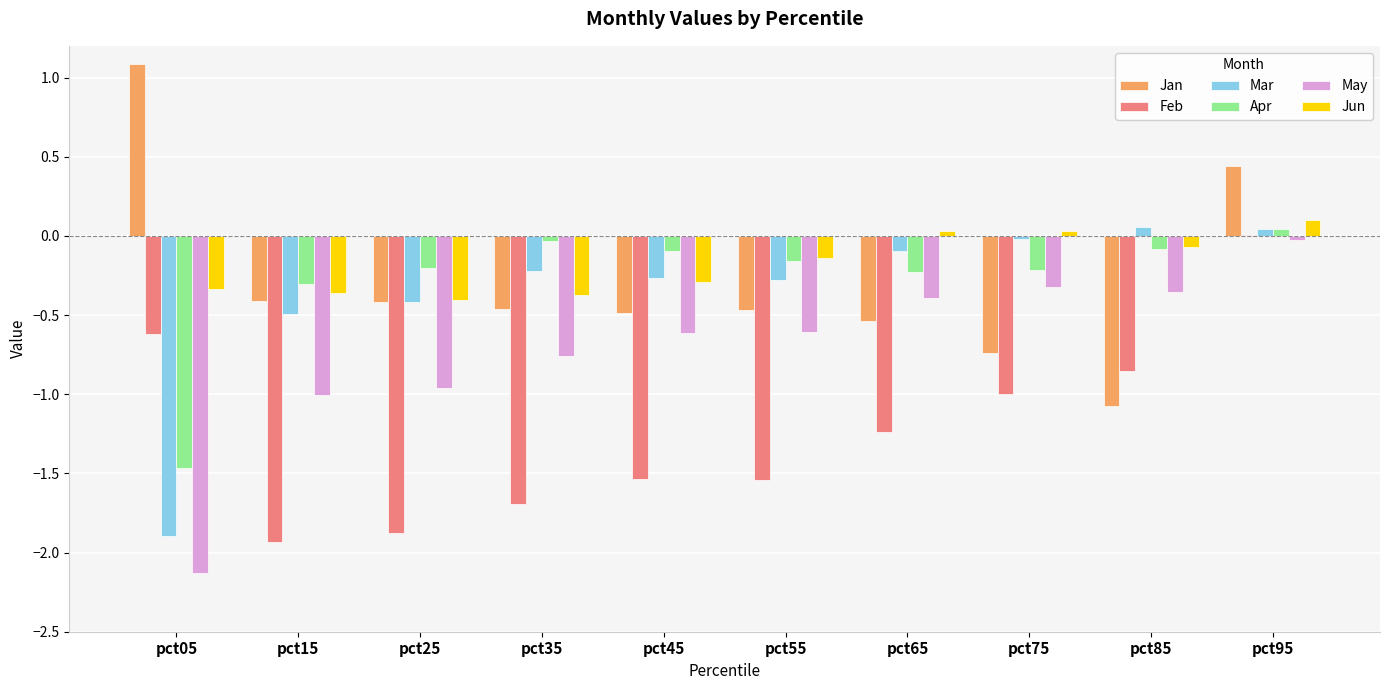

Count the number of categories in the chart.

10